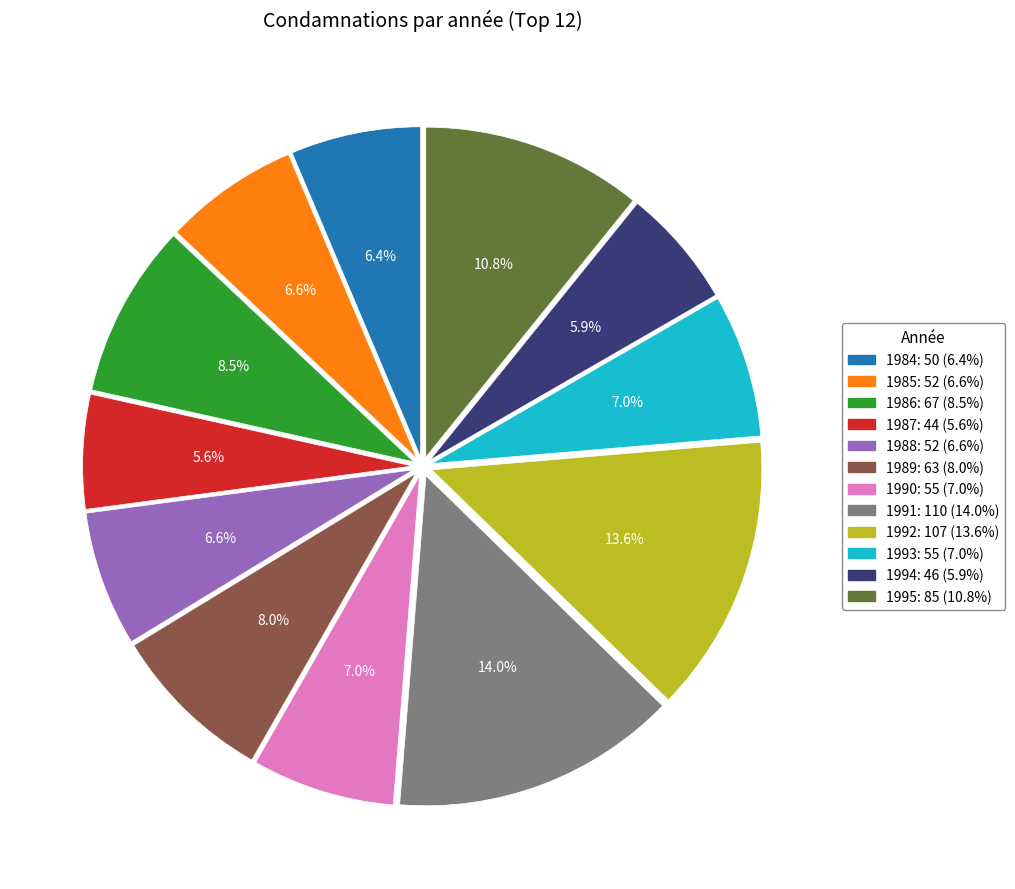

To the nearest percent, what is the average slice percentage?

8%